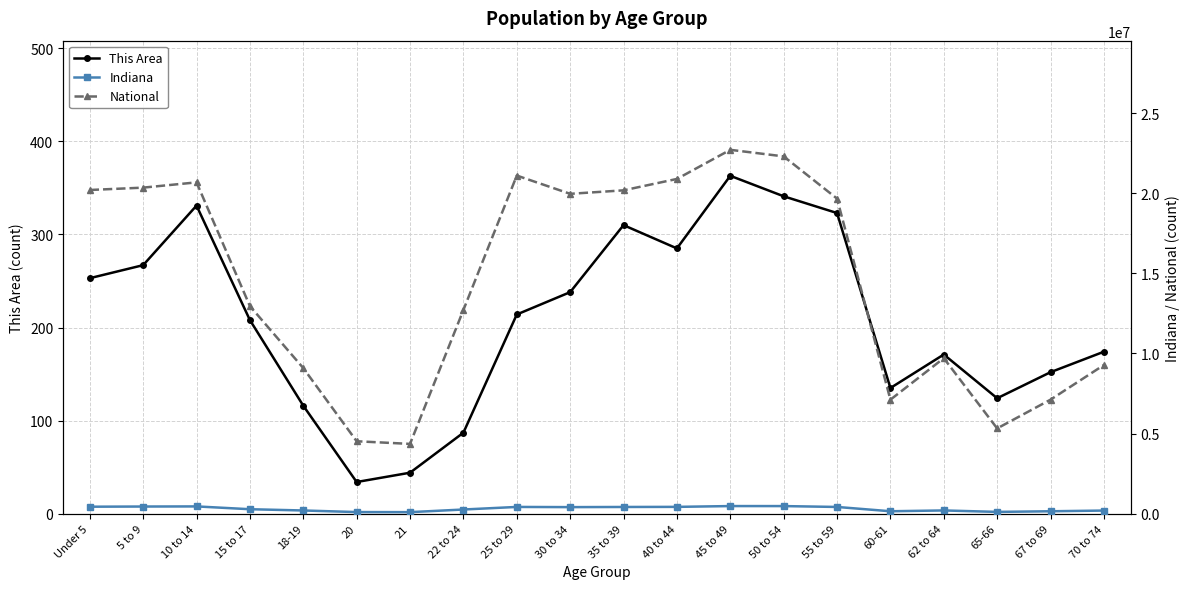

The value of This Area at 65-66 is 124. True or false?

True